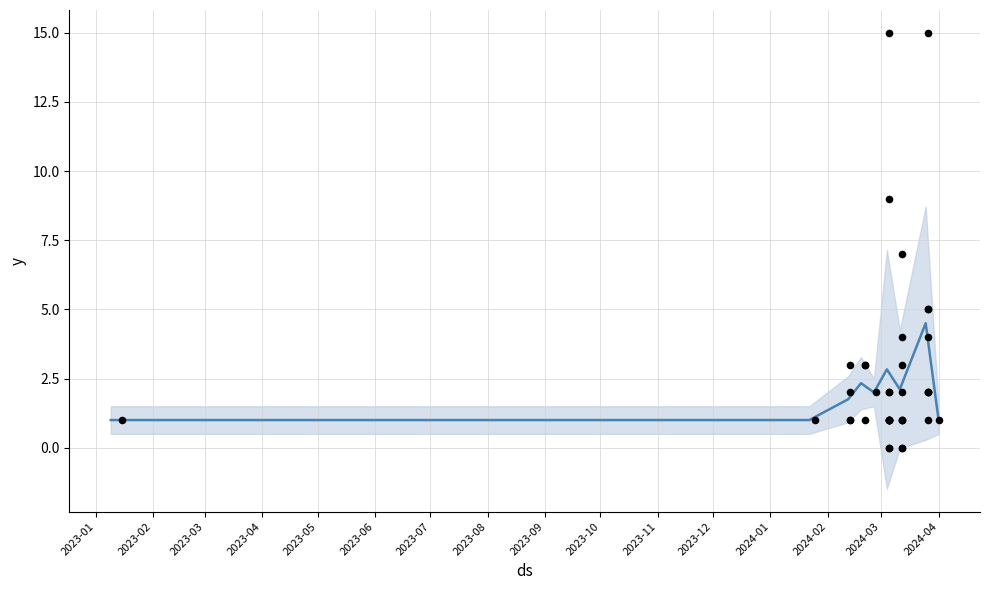

Which has a higher value, 2023-09 or 2023-02?

2023-09